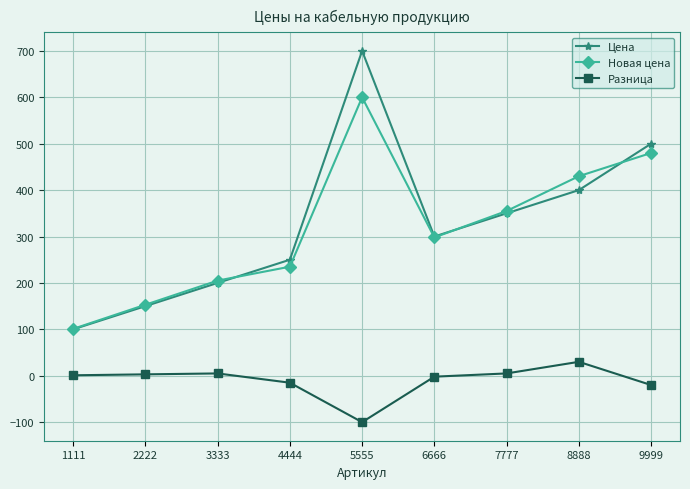

Between 5555 and 6666, which series saw the biggest shift?

Цена